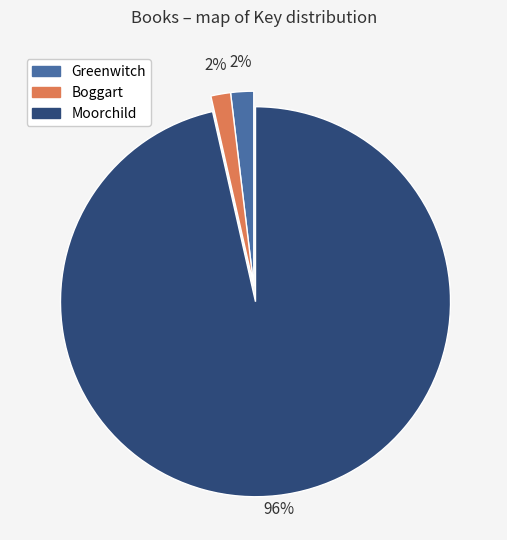

Count the number of slices in the pie.

3